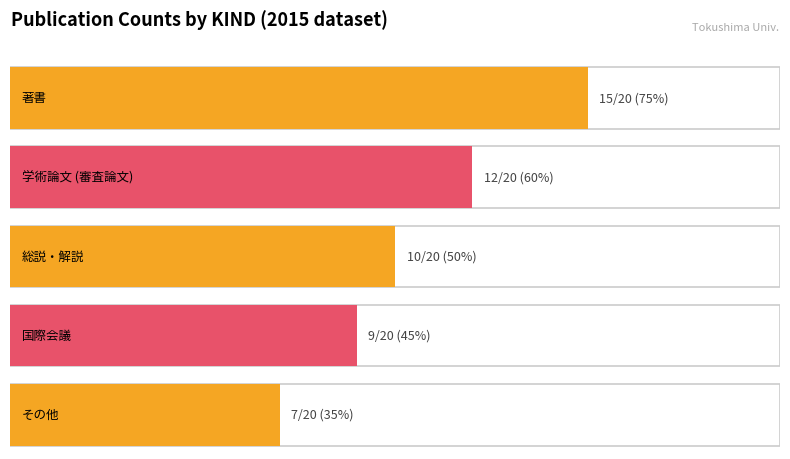

What is the average value?

11